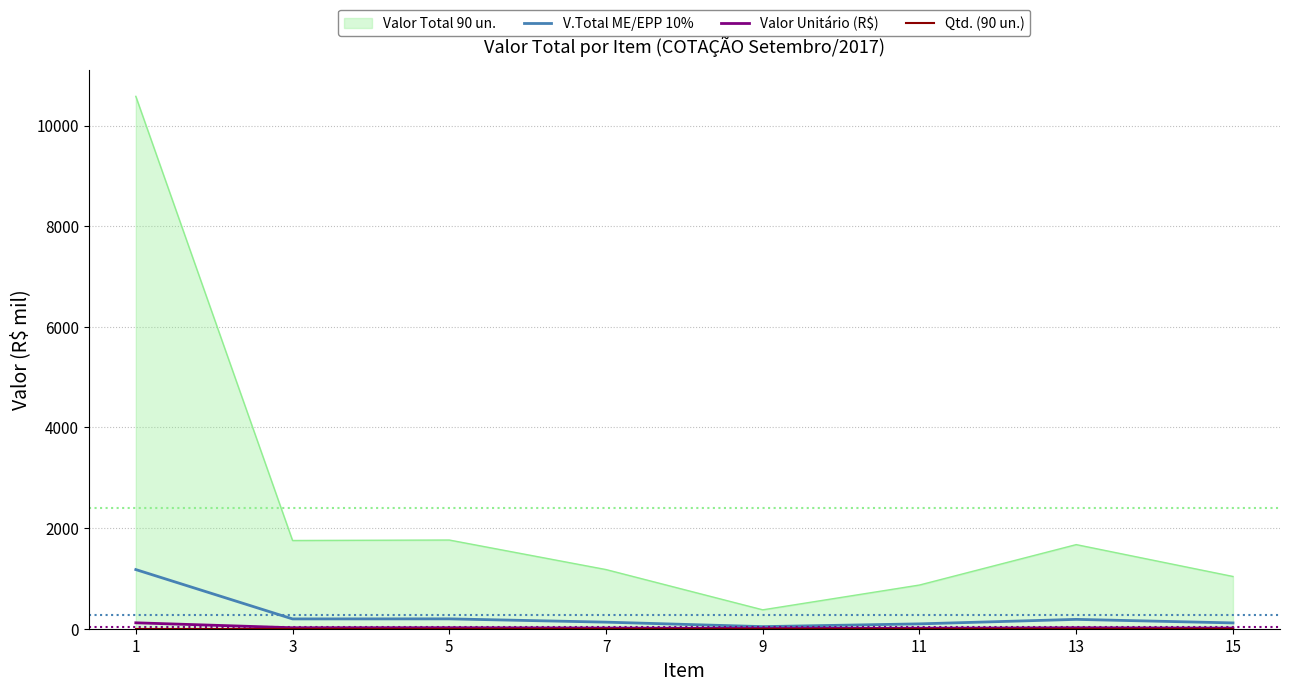

At how many categories does at least one series exceed 247?

8